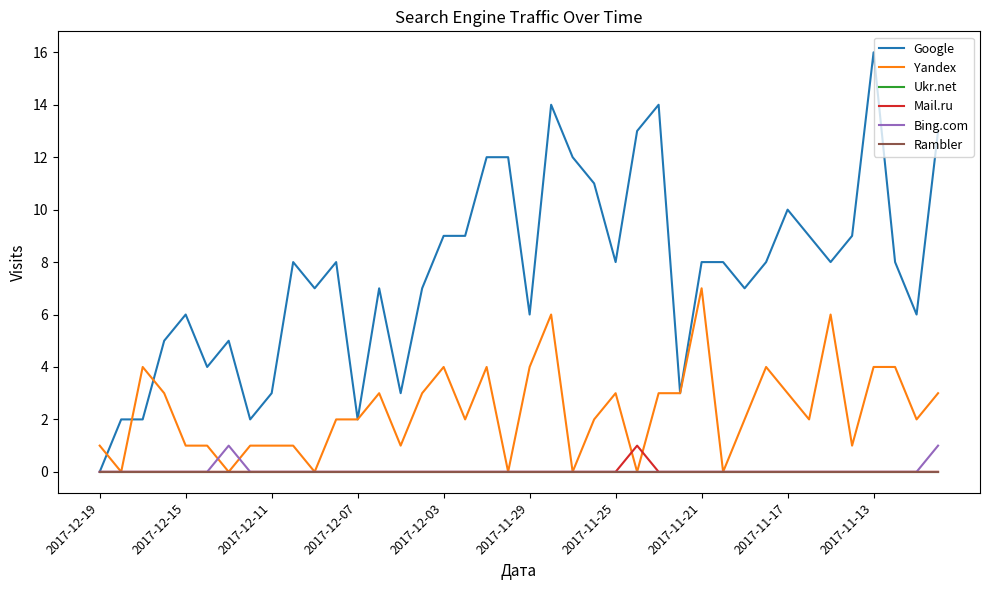

Is this an area chart (filled region under the line)?

No